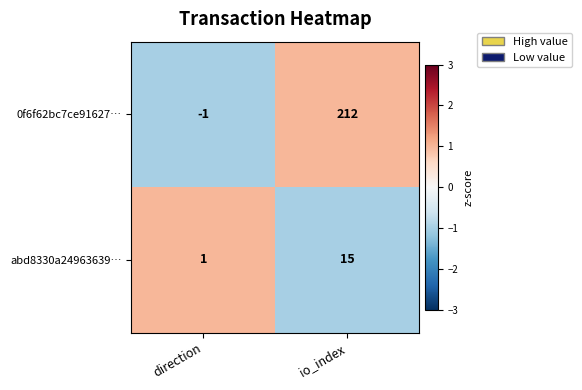

Which series changed the most between direction and io_index?

0f6f62bc7ce91627…